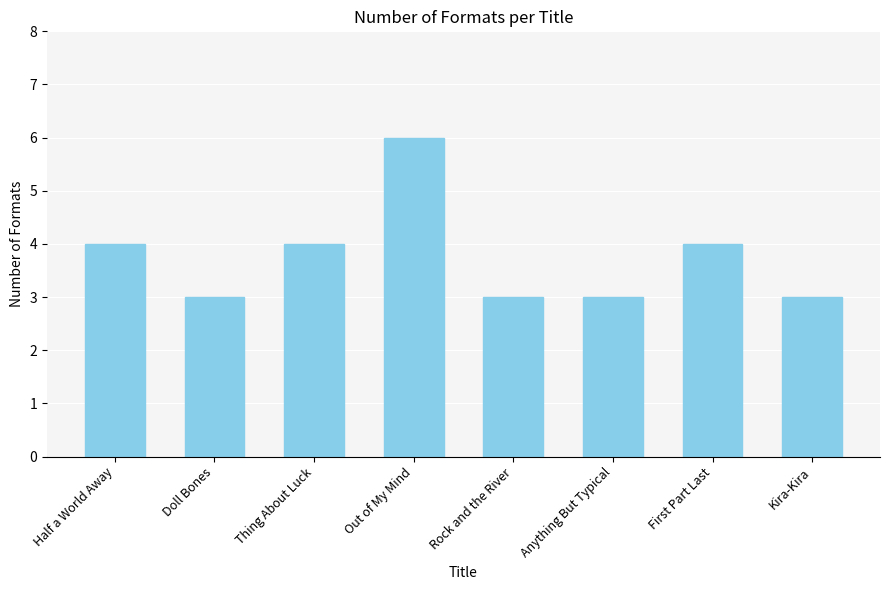

Are the bars grouped side by side (vs. stacked)?

No